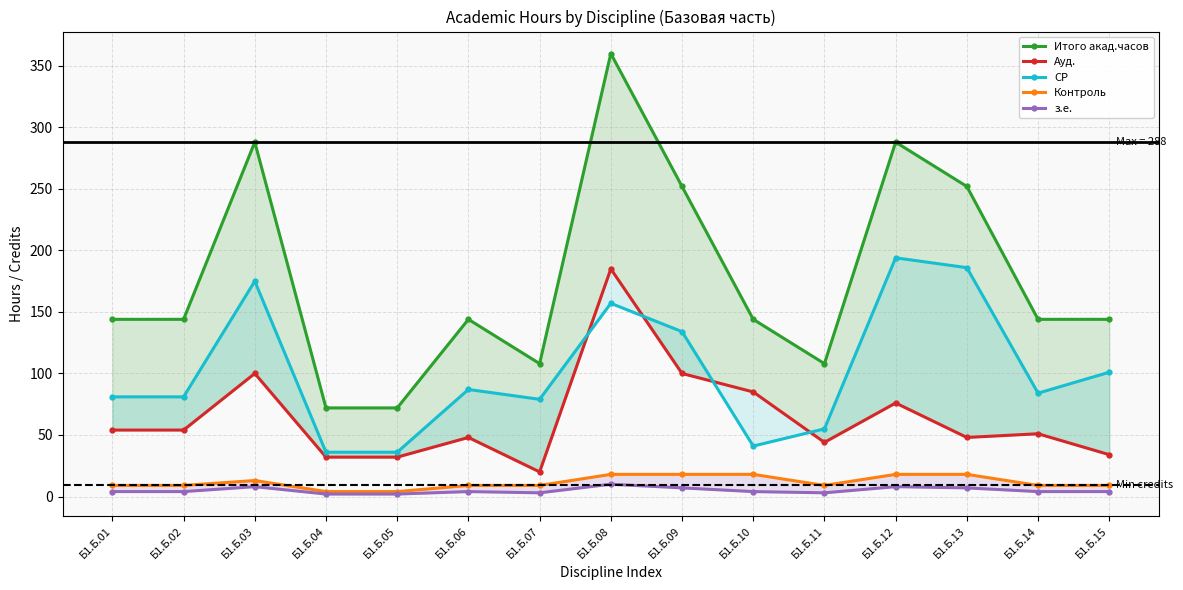

What is the value of the Ауд. point at the 13th from the left?

48